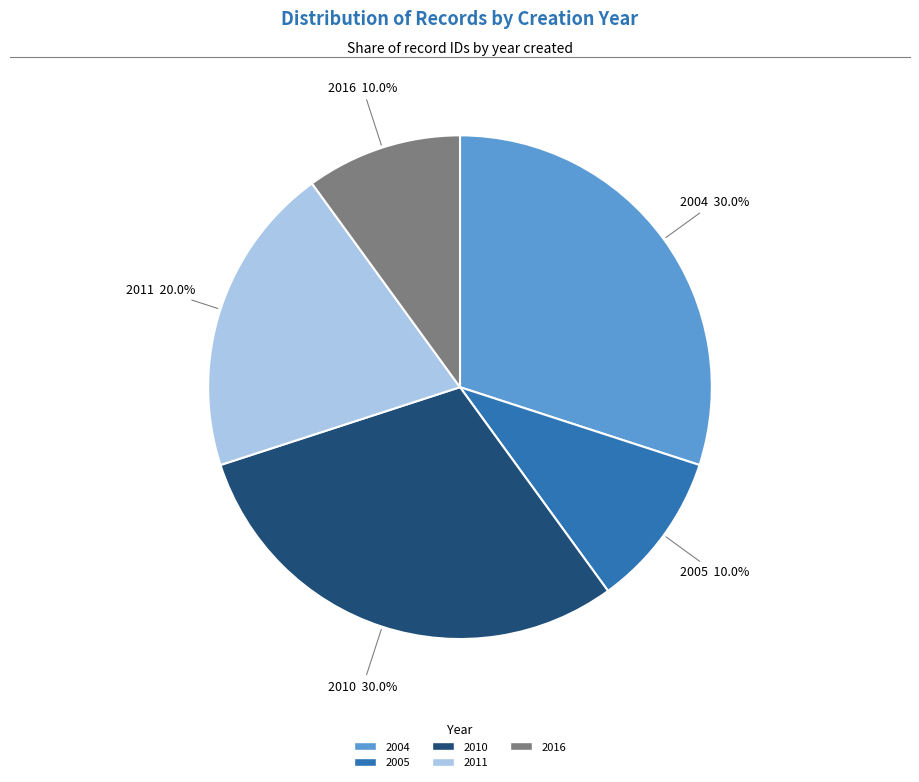

Is there a majority slice in this chart?

No